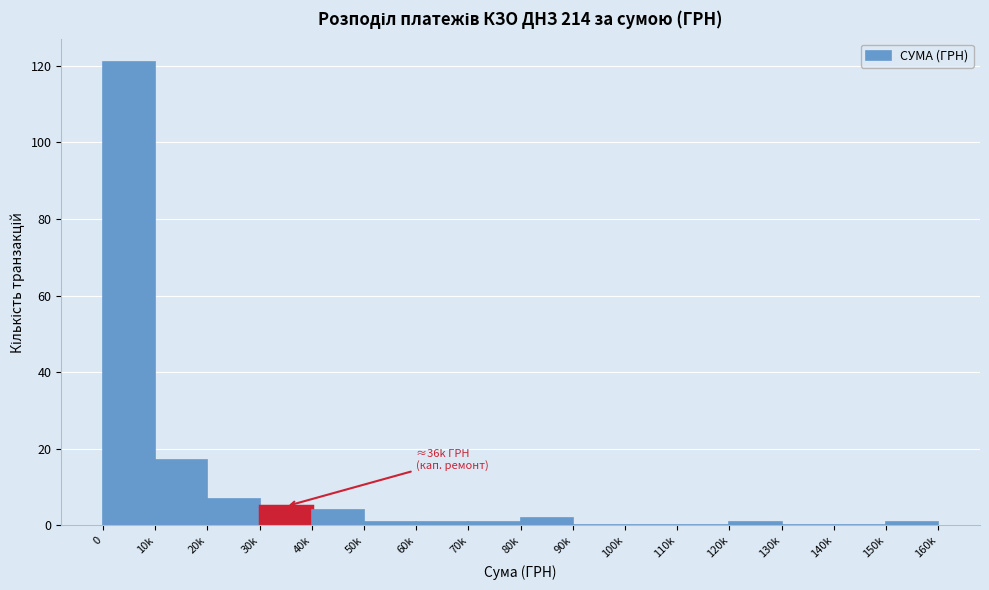

Reading left to right, what are all the values shown in this chart?

0=121	10k=17	20k=7	30k=5	40k=4	50k=1	60k=1	70k=1	80k=2	90k=0	100k=0	110k=0	120k=1	130k=0	140k=0	150k=1